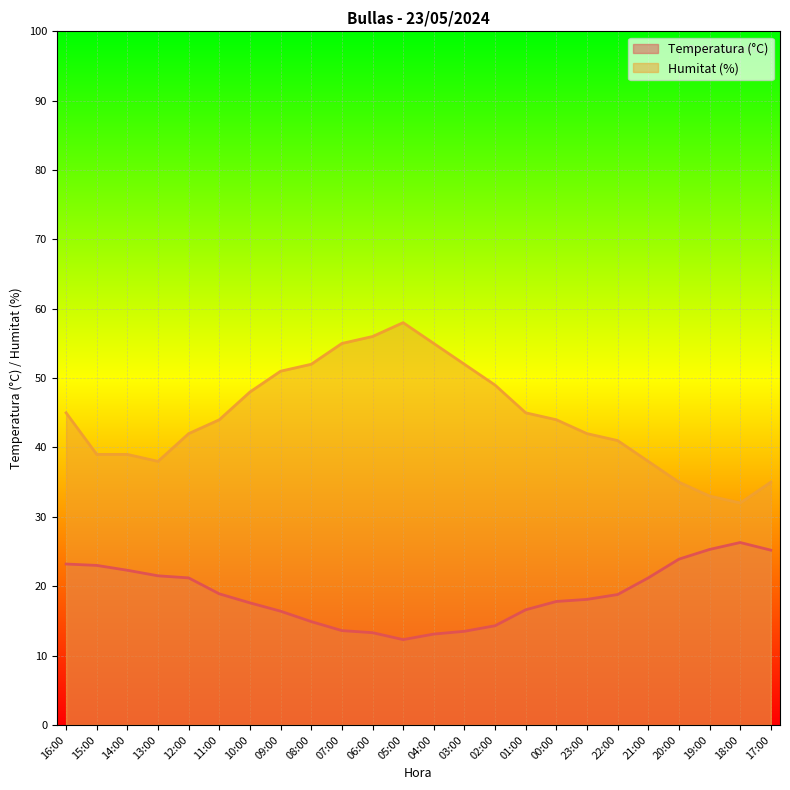

What is the sum of the Temperatura (°C) values at 15:00 and 19:00?

48.3